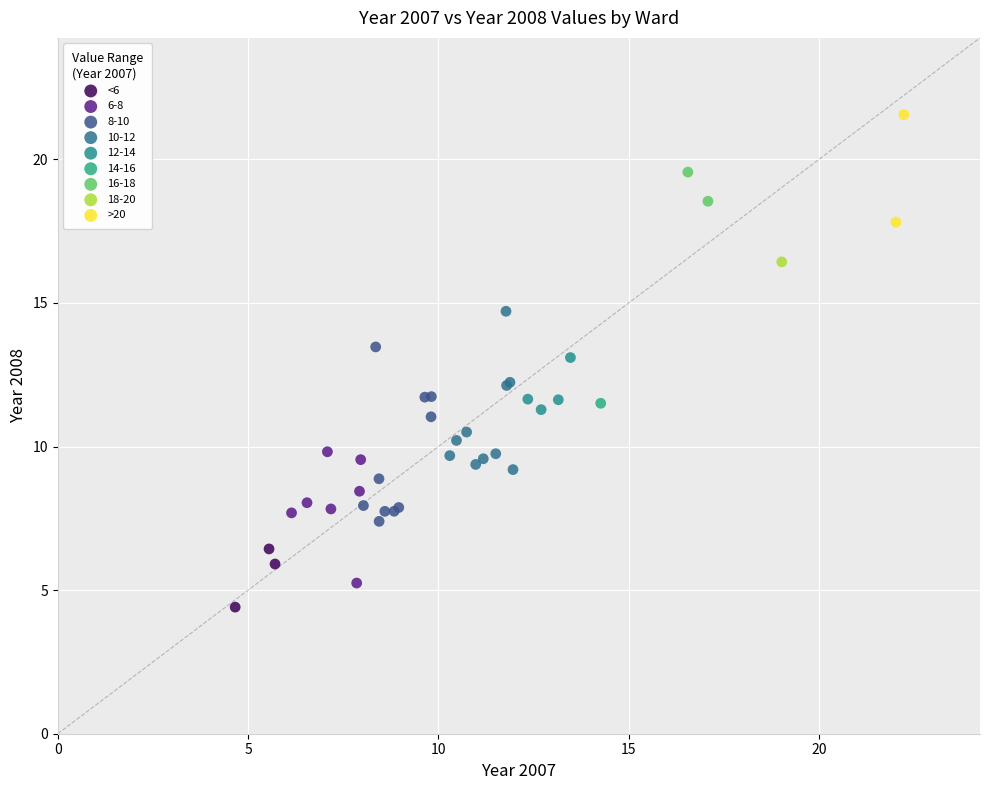

What are all the series names shown in the legend?

<6, 6-8, 8-10, 10-12, 12-14, 14-16, 16-18, 18-20, >20